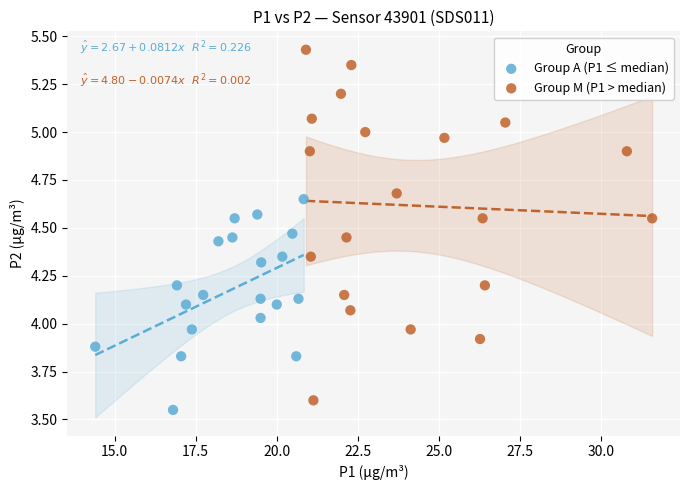

What are all the series names shown in the legend?

Group A (P1 ≤ median), Group M (P1 > median)